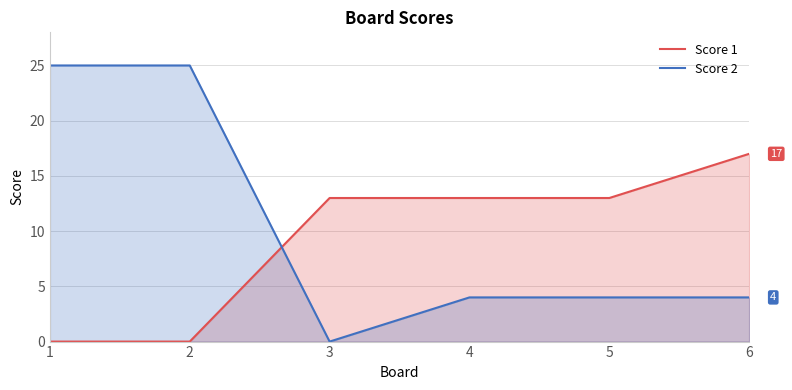

How many lines are shown in the chart?

2